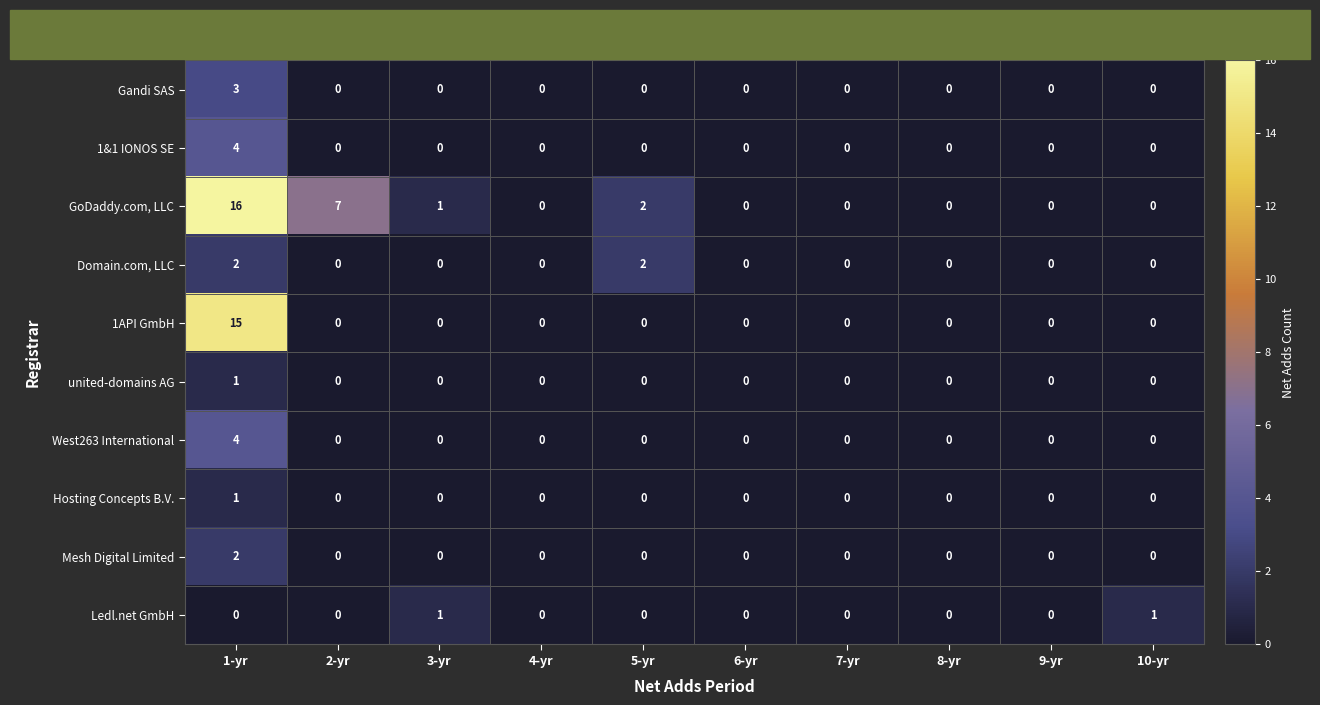

Which series has the widest spread of values?

GoDaddy.com, LLC